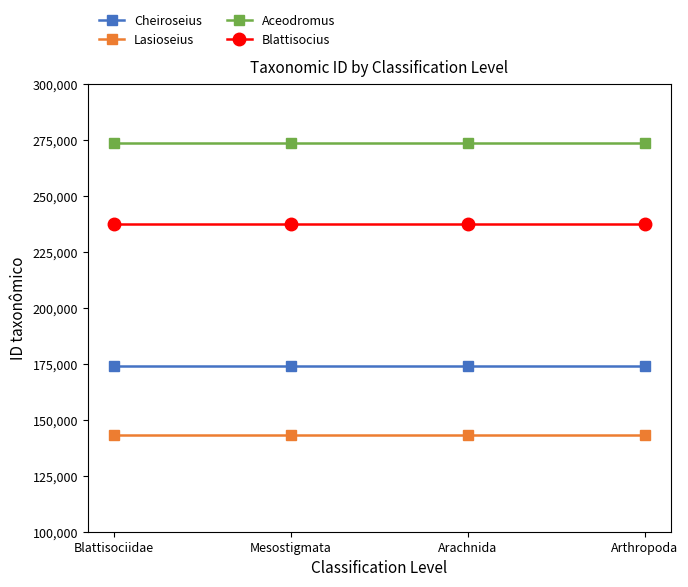

List the series in order of their overall mean, lowest first.

Lasioseius, Cheiroseius, Blattisocius, Aceodromus